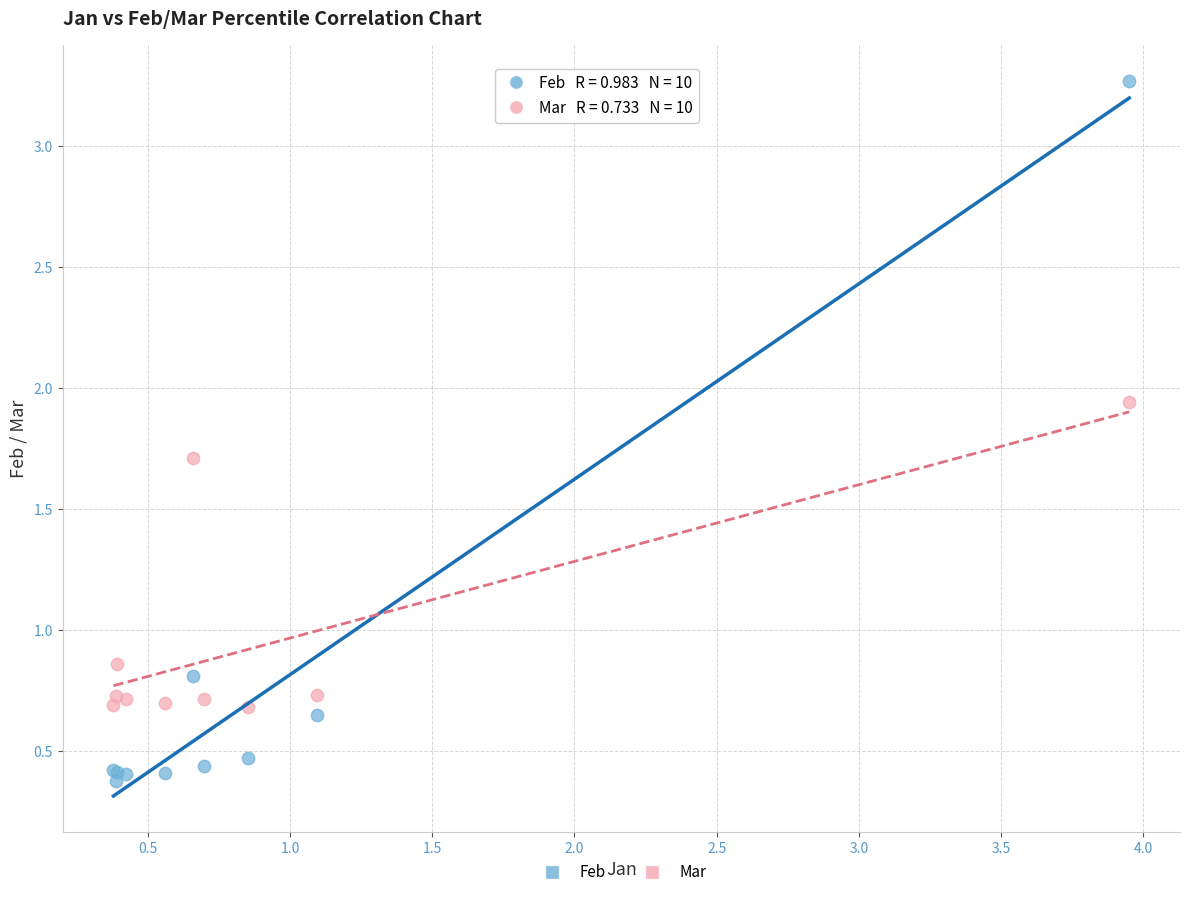

In the Feb series, what Y value is closest to 1?

0.8